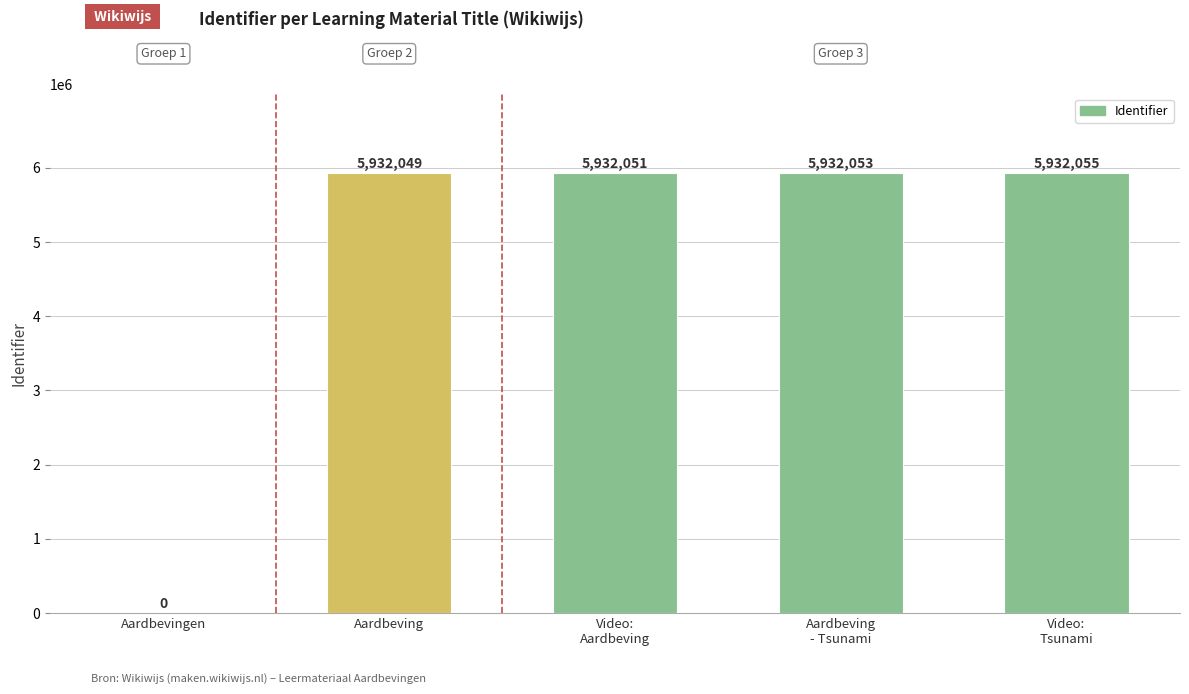

Is it true that the value at Aardbevingen is 4019159?

False